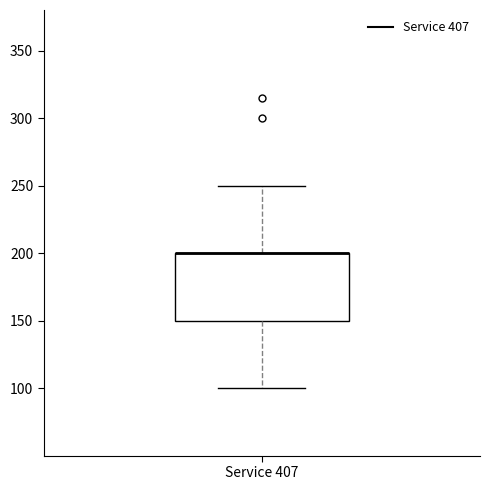

Transcribe this box plot: give where the median line is, the range the box spans, and where the two whiskers end, as read against the y-axis. The values are not printed on the chart, so give them approximately, as read against the axis.

median 200 (drawn on the box's upper edge), box 150 to 200, whiskers 100 to 250